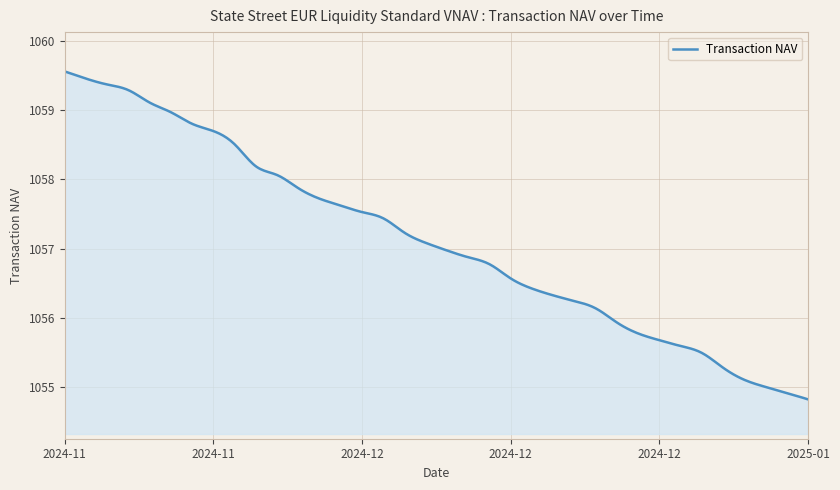

What is the smallest value displayed?

1054.8